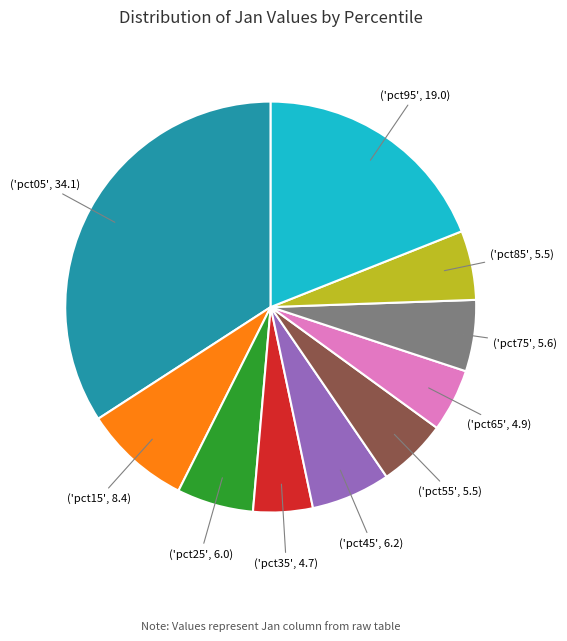

Does any single category account for the majority?

No